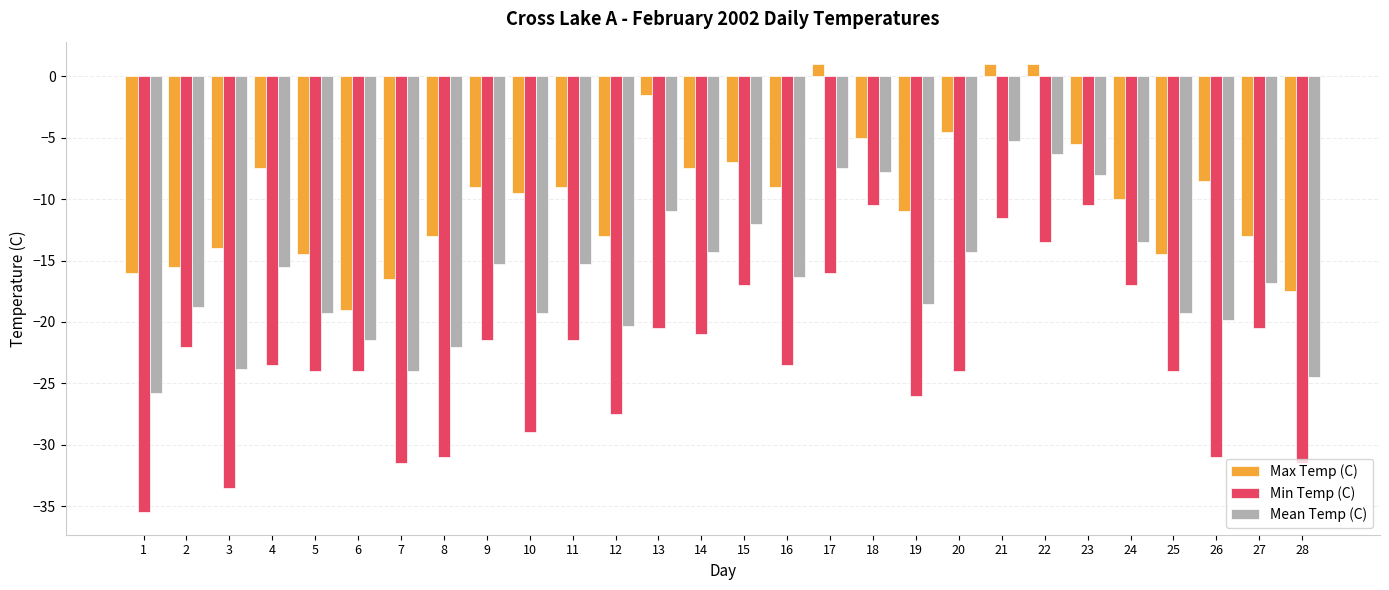

What is the spread (max minus min) of values at 18?

5.5